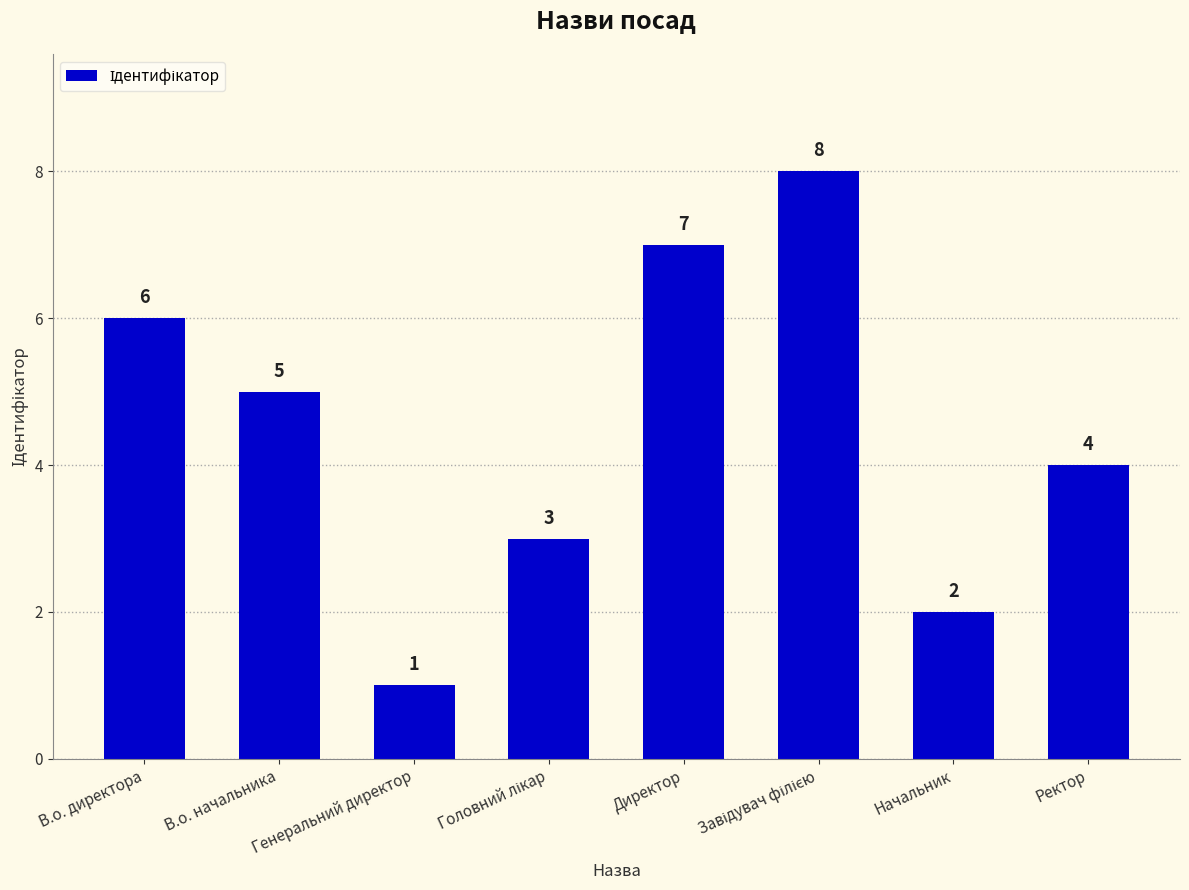

What is the label of the 7th bar from the right?

В.о. начальника